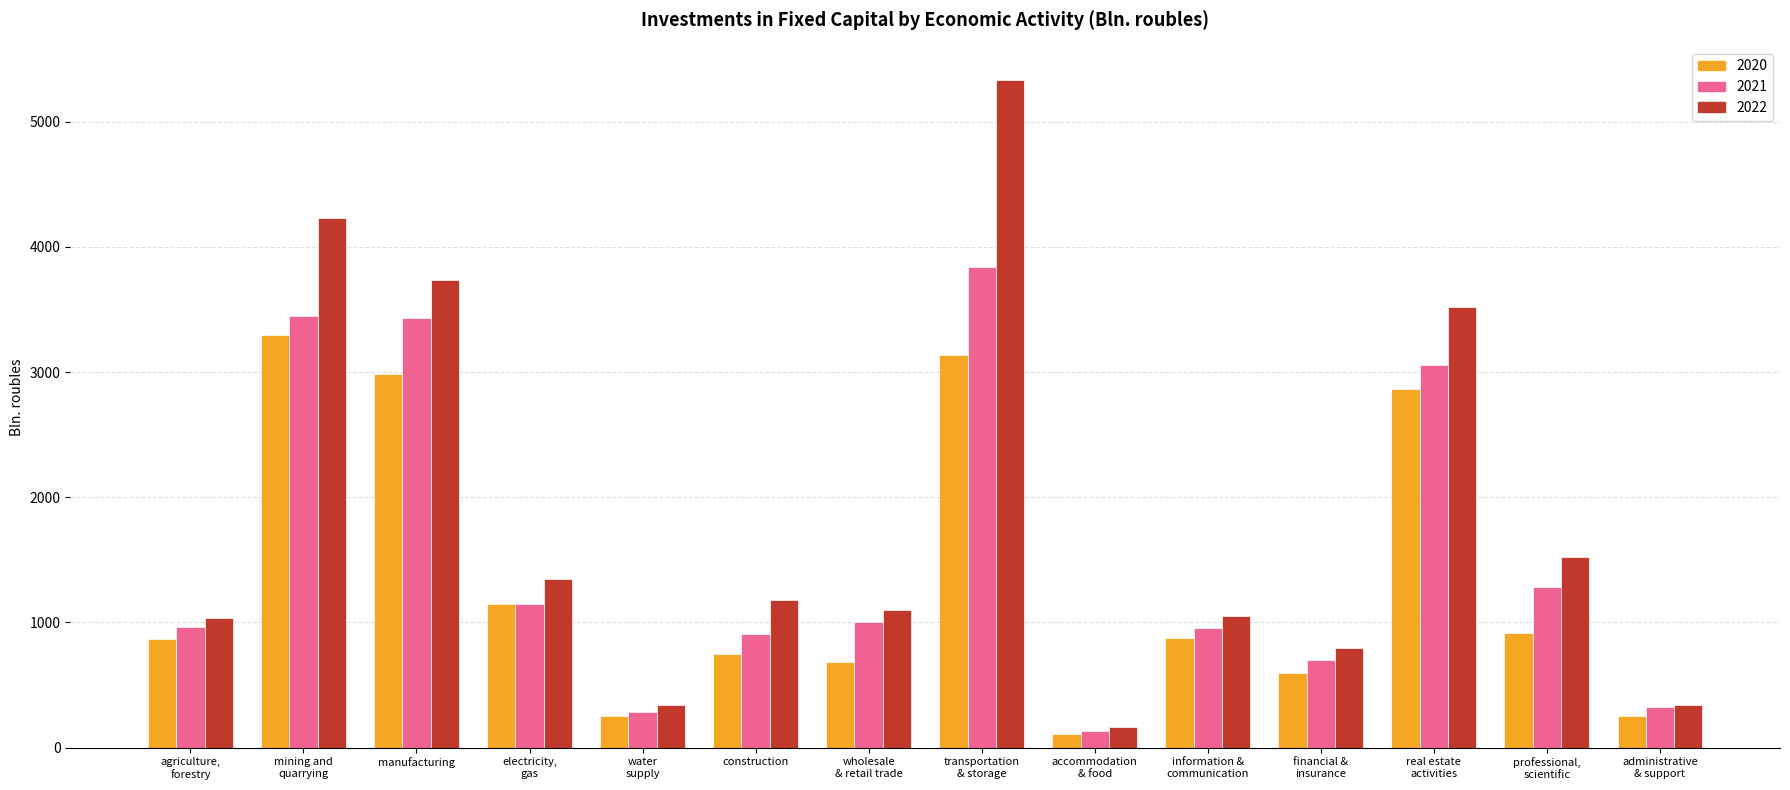

Which series has the largest total across all categories?

2022